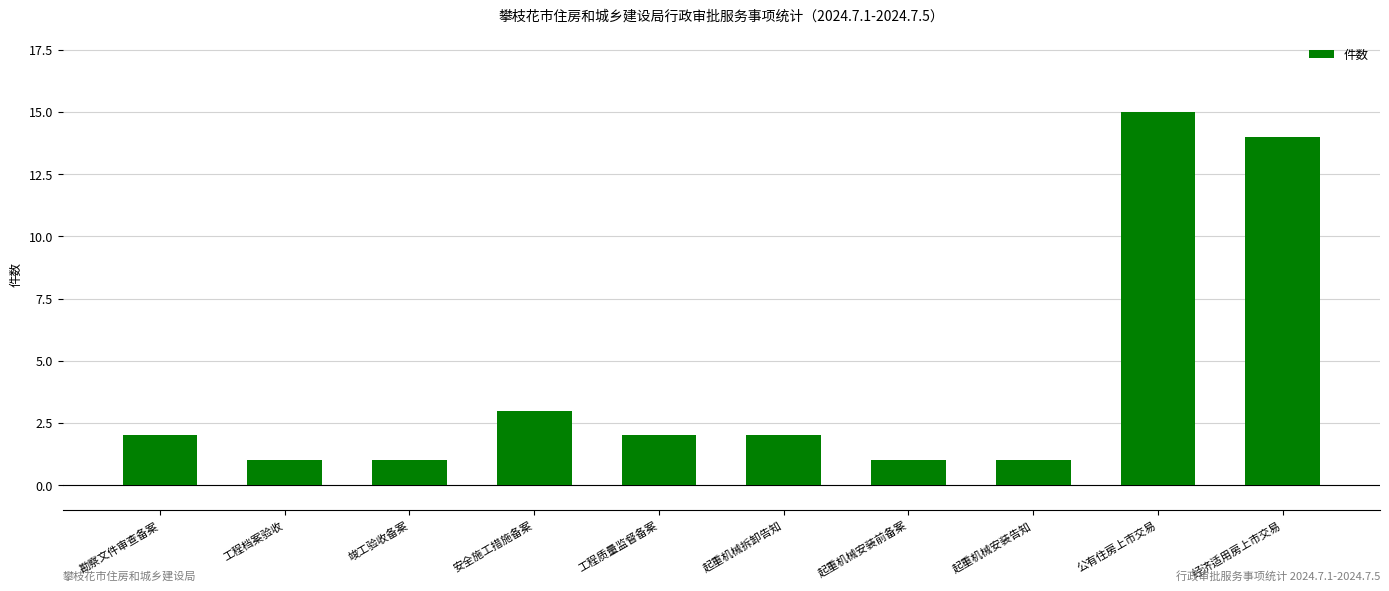

Read the value at 安全施工措施备案.

3